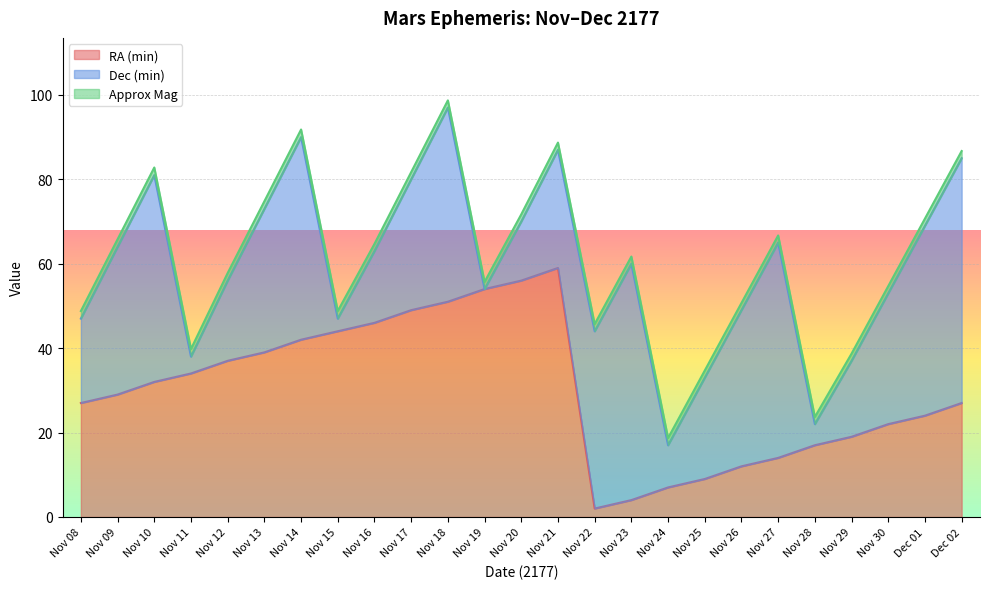

What is the label of the 6th point from the right?

Nov 27